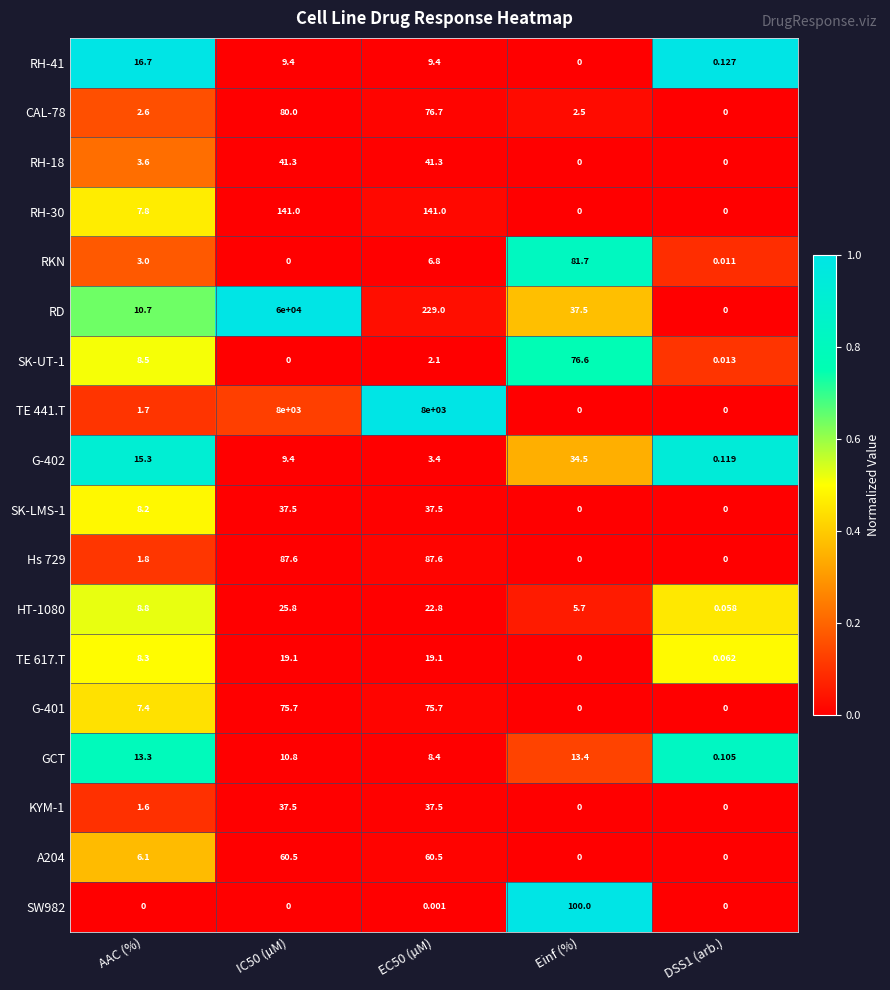

How many distinct data groups are displayed?

18